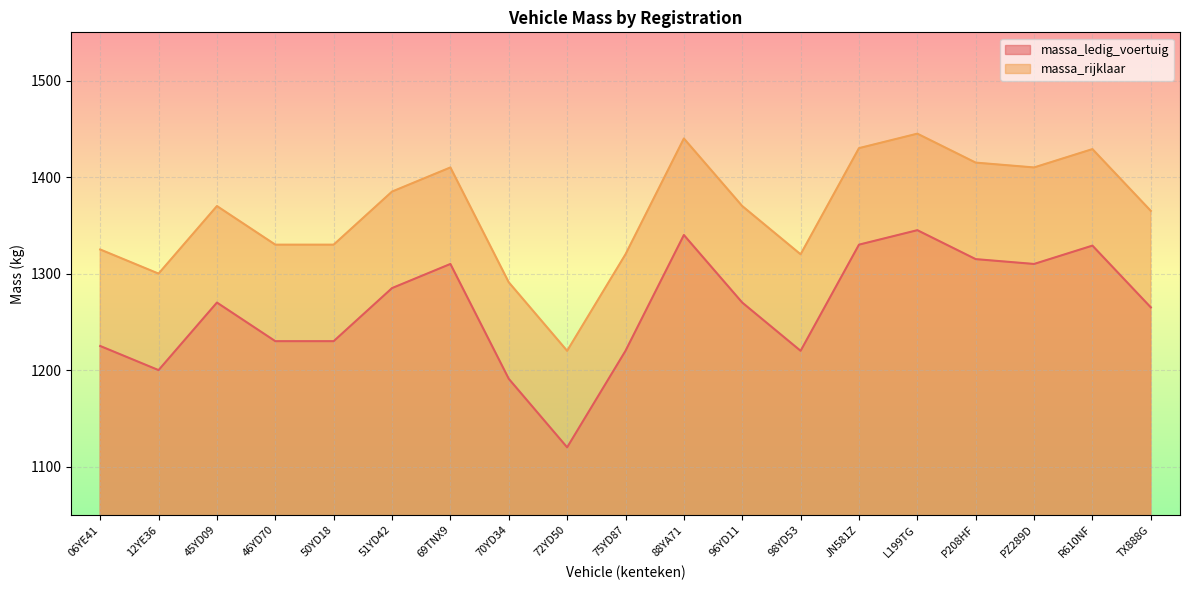

Reading left to right, what are all the values shown in this chart?

massa_ledig_voertuig: 06YE41=1225	12YE36=1200	45YD09=1270	46YD70=1230	50YD18=1230	51YD42=1285	69TNX9=1310	70YD34=1191	72YD50=1120	75YD87=1220	88YA71=1340	96YD11=1270	98YD53=1220	JN581Z=1330	L199TG=1345	P208HF=1315	PZ289D=1310	R610NF=1329	TX888G=1265
massa_rijklaar: 06YE41=1325	12YE36=1300	45YD09=1370	46YD70=1330	50YD18=1330	51YD42=1385	69TNX9=1410	70YD34=1291	72YD50=1220	75YD87=1320	88YA71=1440	96YD11=1370	98YD53=1320	JN581Z=1430	L199TG=1445	P208HF=1415	PZ289D=1410	R610NF=1429	TX888G=1365